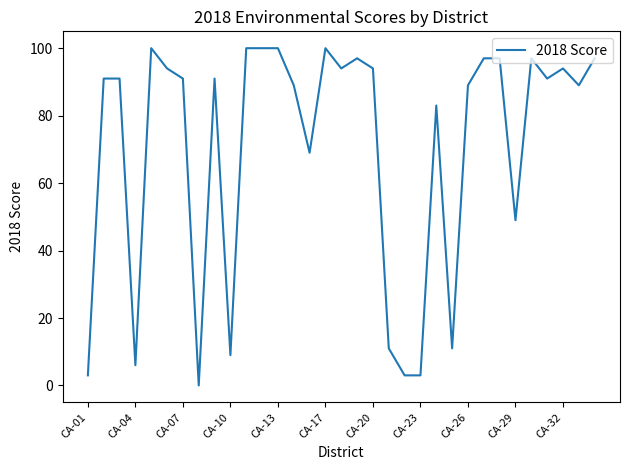

What is the maximum value shown in the chart?

100